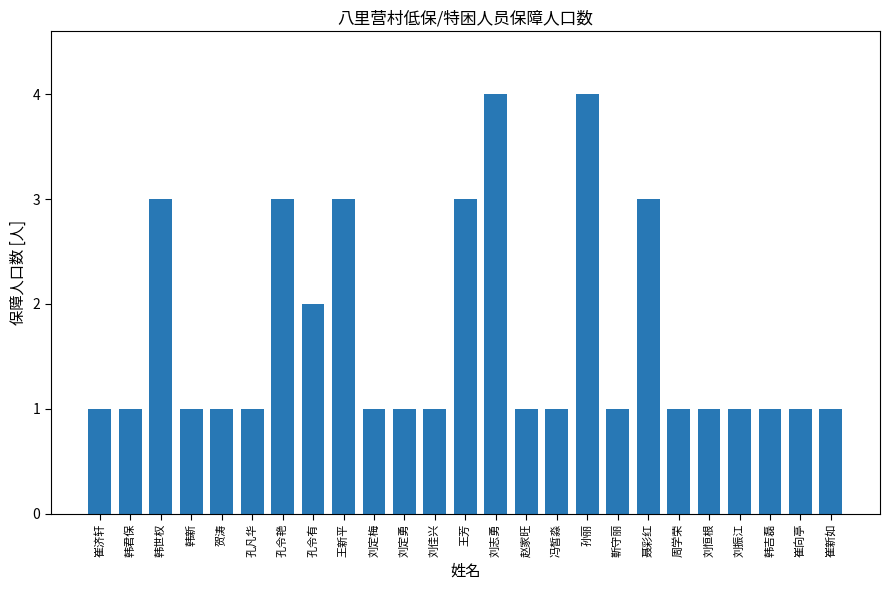

What is the difference between the maximum and minimum values?

3